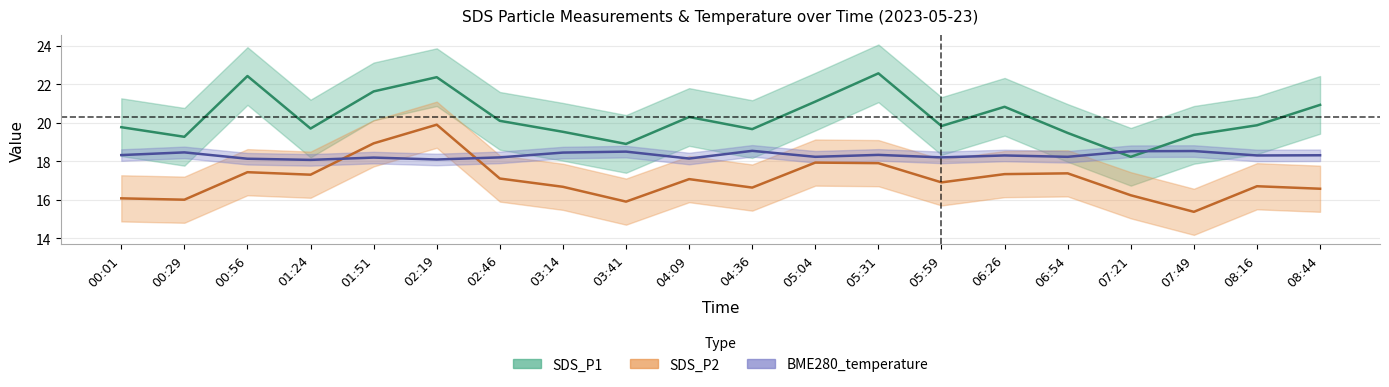

What is the value of the SDS_P1 point at the 17th from the left?

18.2